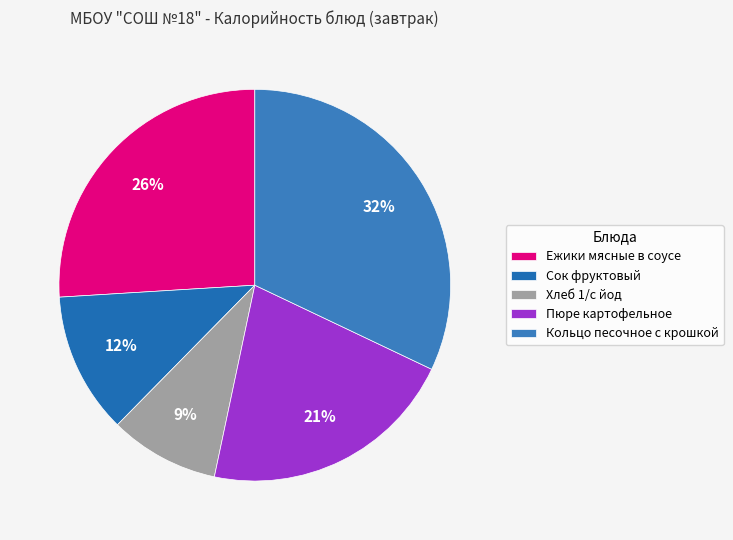

What is the smallest slice in the pie chart?

Хлеб 1/с йод